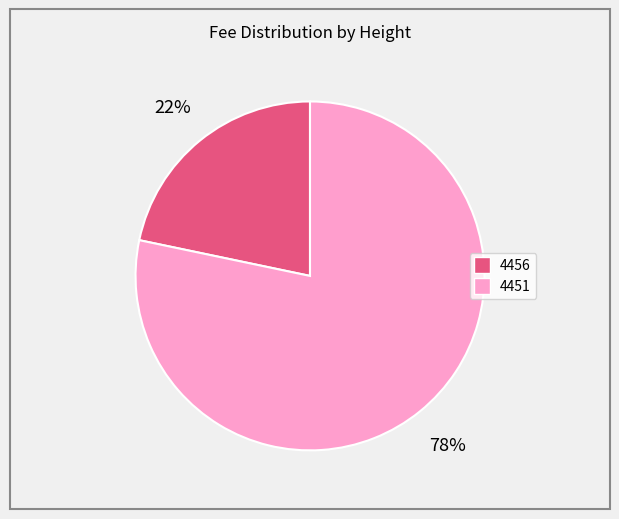

To the nearest percent, what is the average slice percentage?

50%